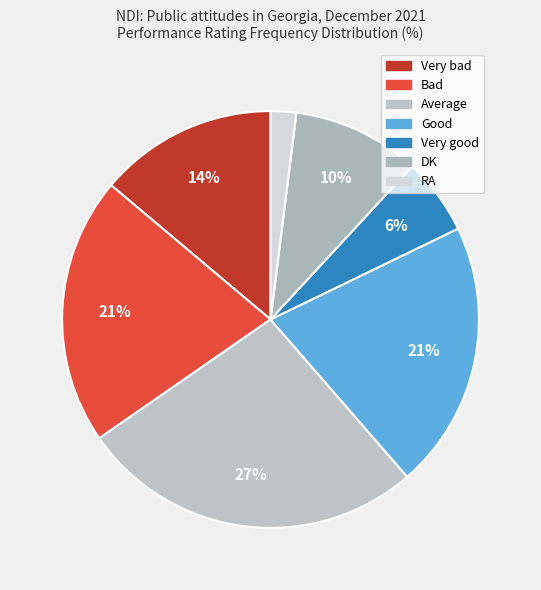

Do Good and Very good together represent more than half of the pie?

No